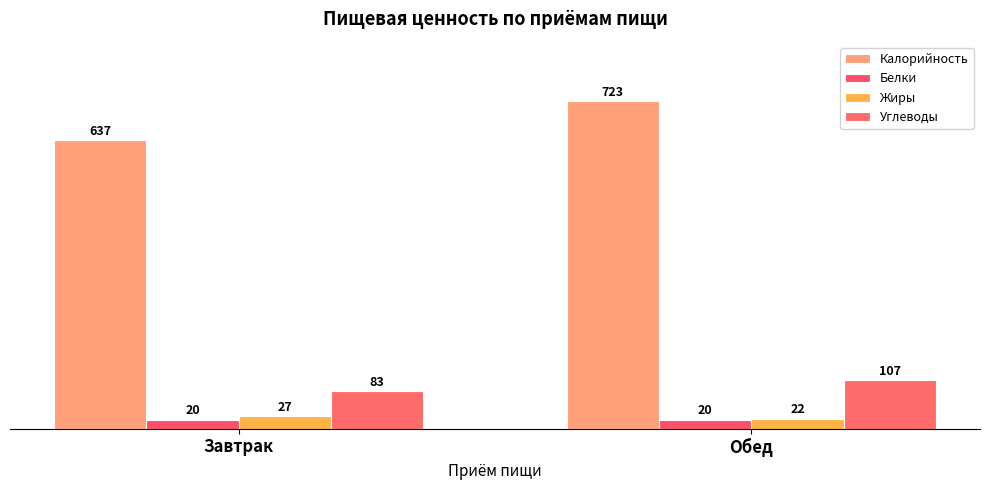

What is the average value of the Калорийность series?

680